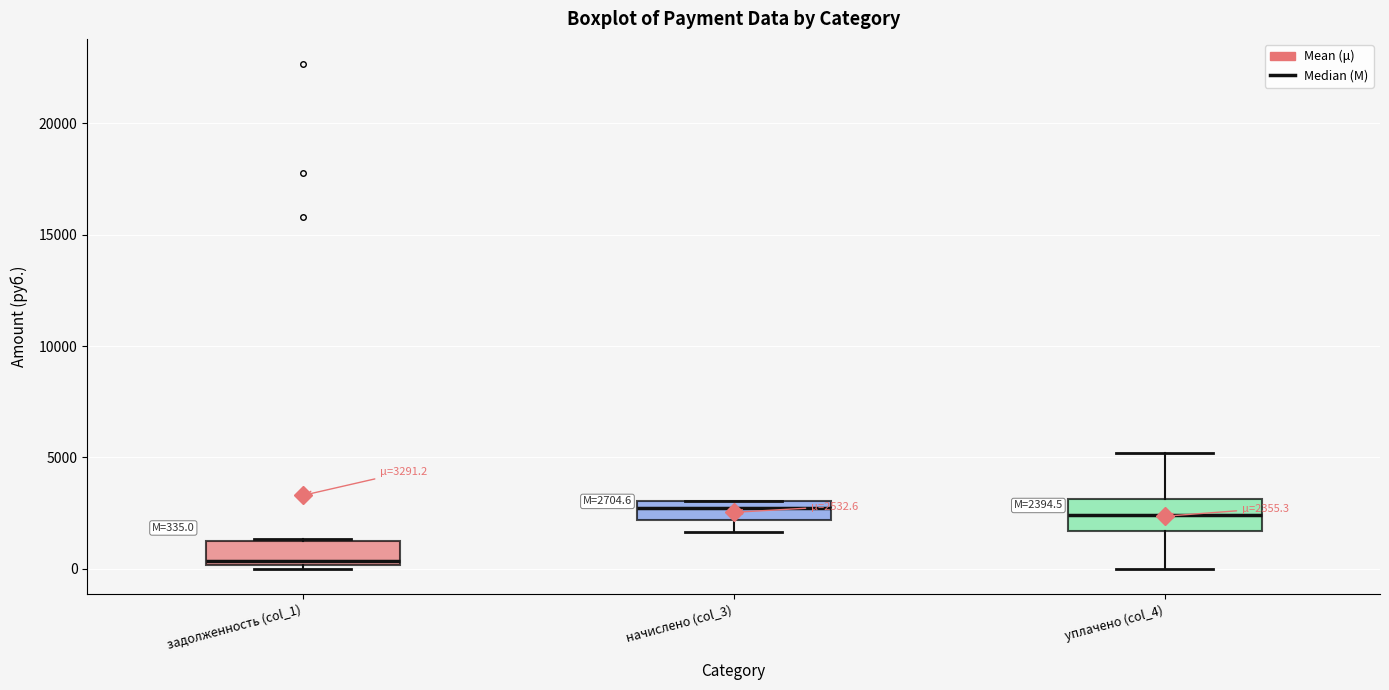

Which box's median line is the lowest?

задолженность (col_1)